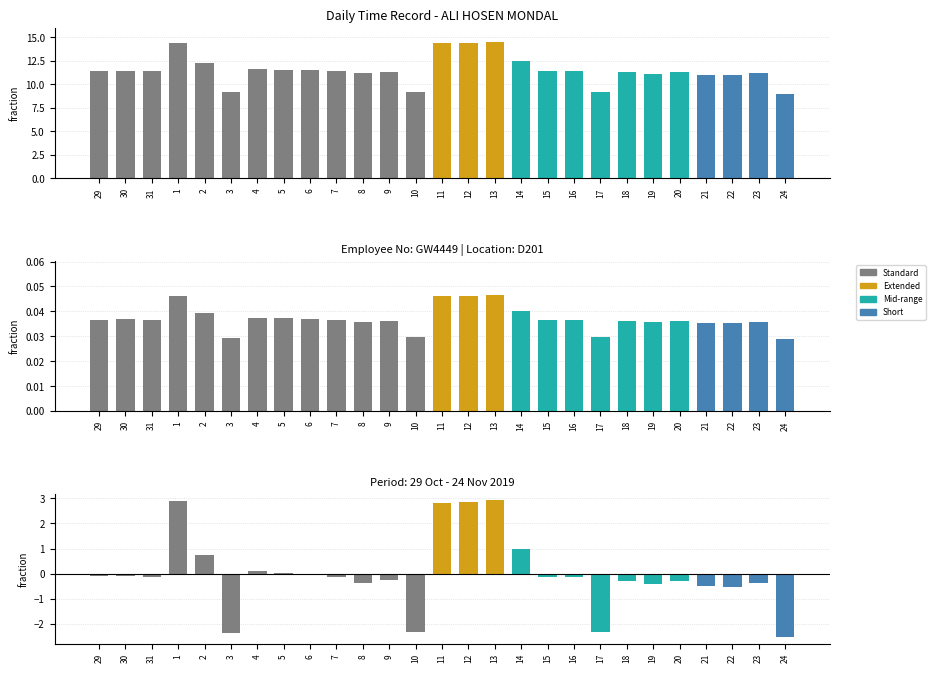

What position from the left is 10?

13